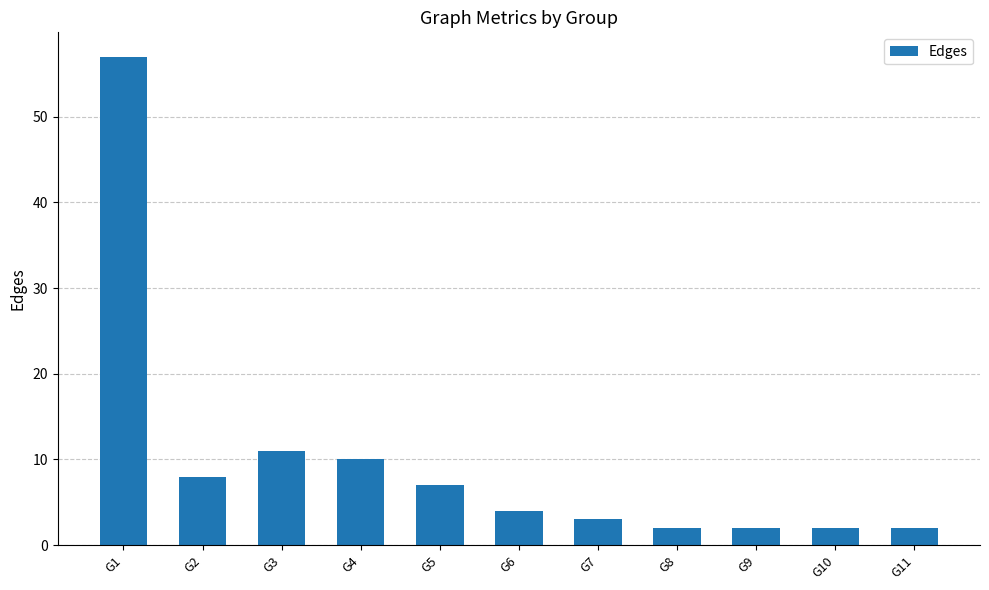

What is the value of the 5th bar from the left?

7